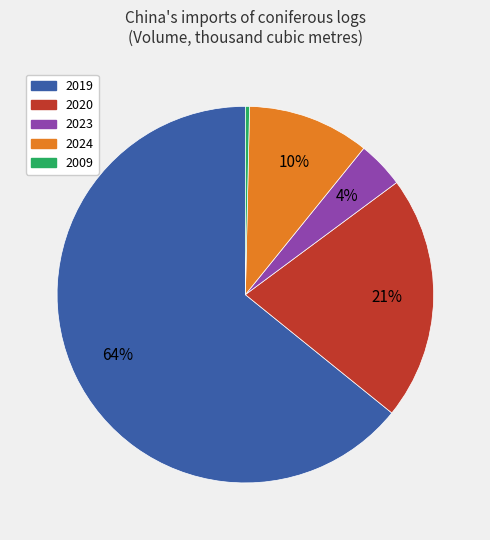

Is it true that 2023 is 4% of the pie?

True